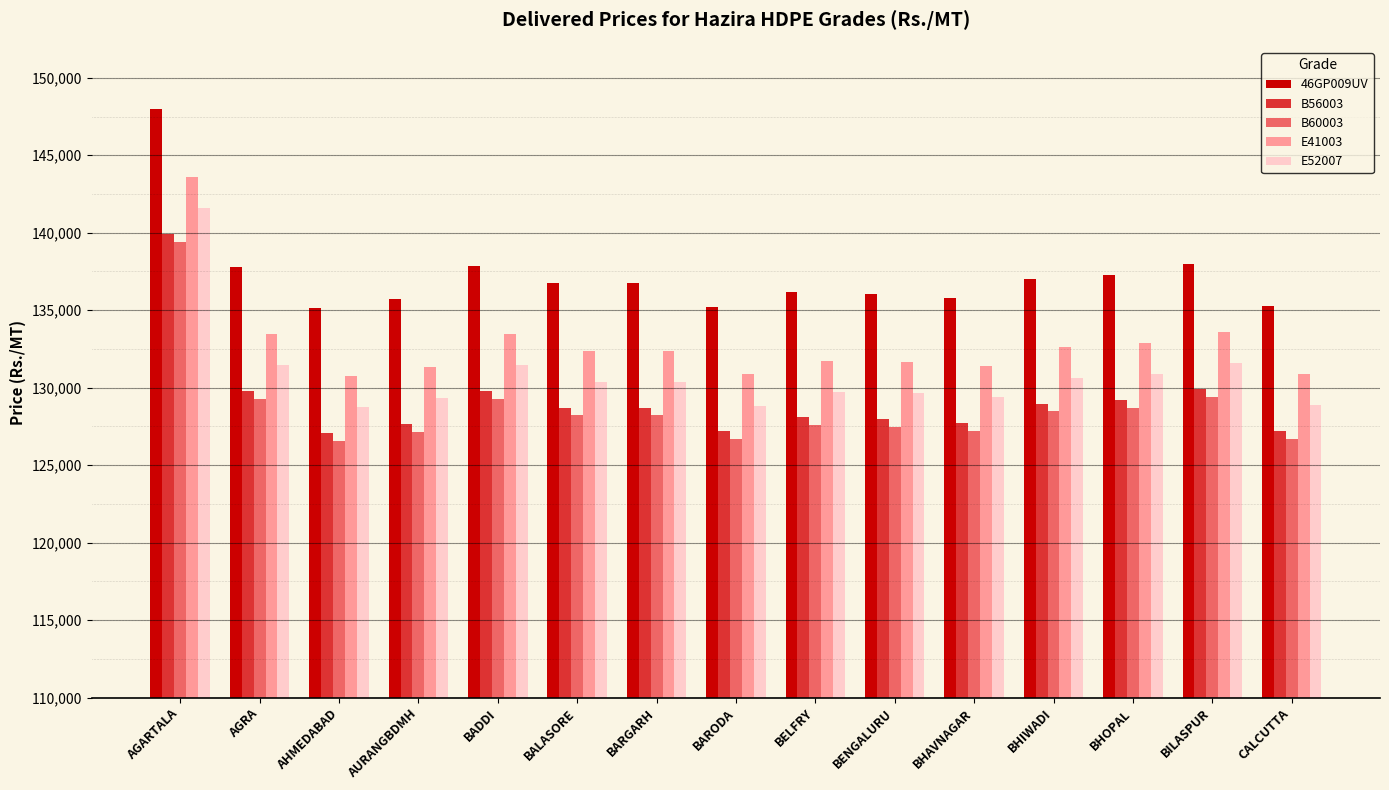

Where does the E52007 series first go above 130370?

AGARTALA